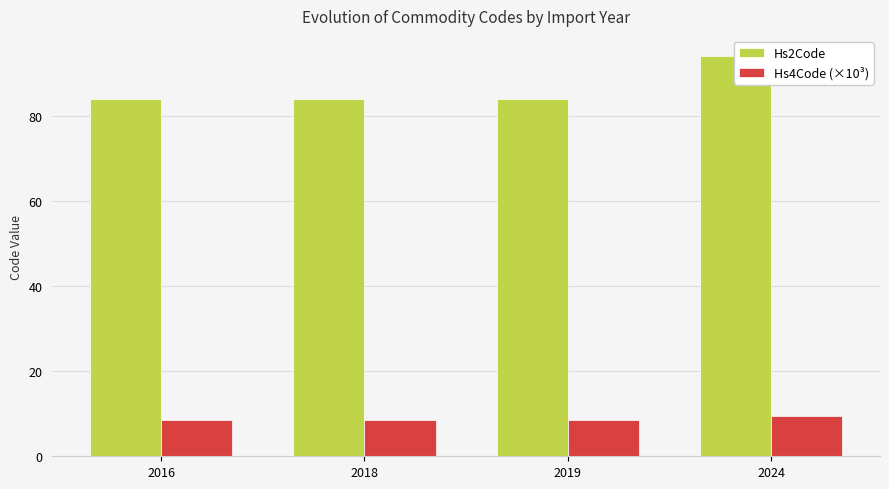

What value does the Hs2Code series have at 2024?

94.0